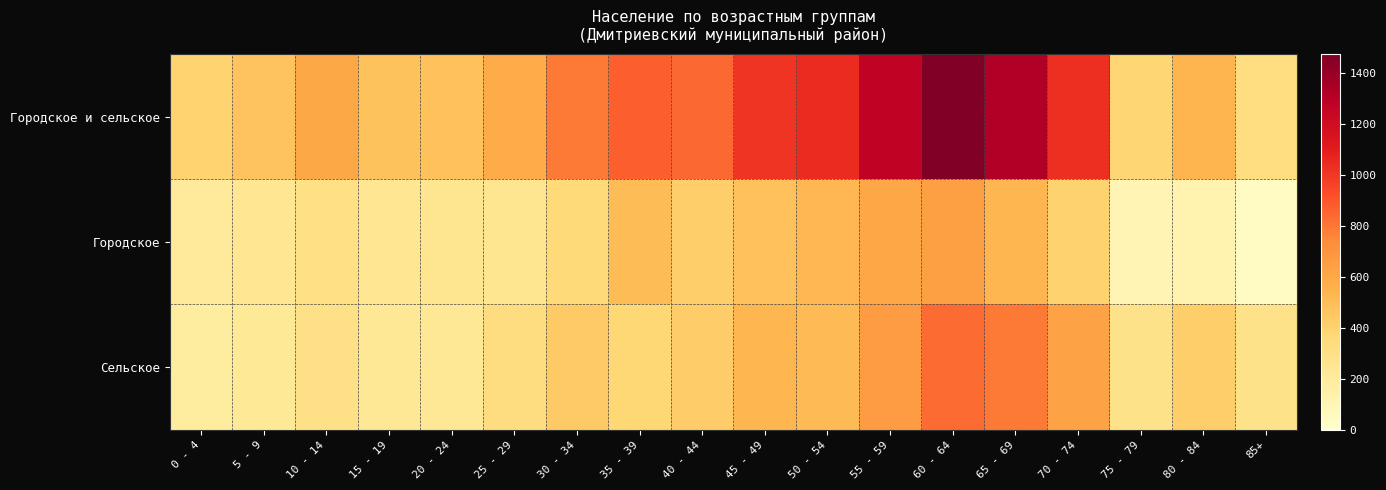

Between 10 - 14 and 25 - 29, which is larger?

10 - 14